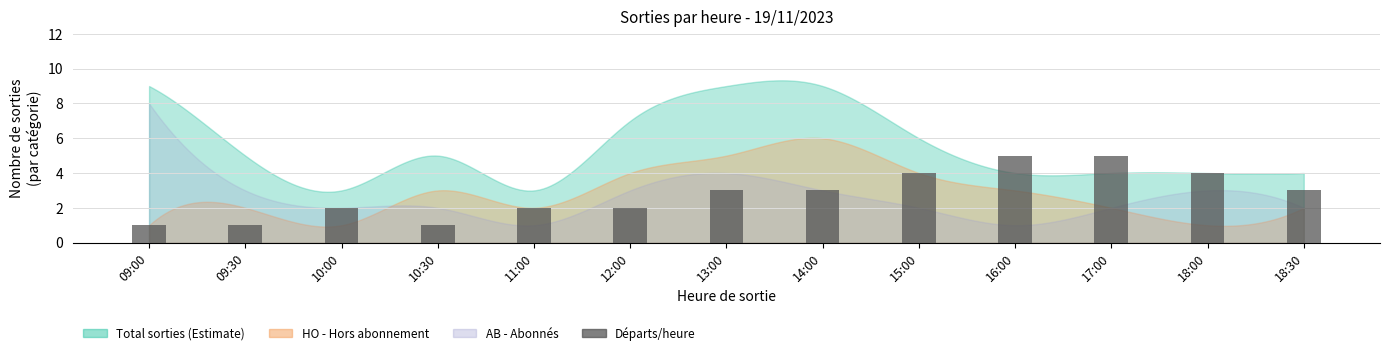

What is the label of the 12th bar from the left?

18:00